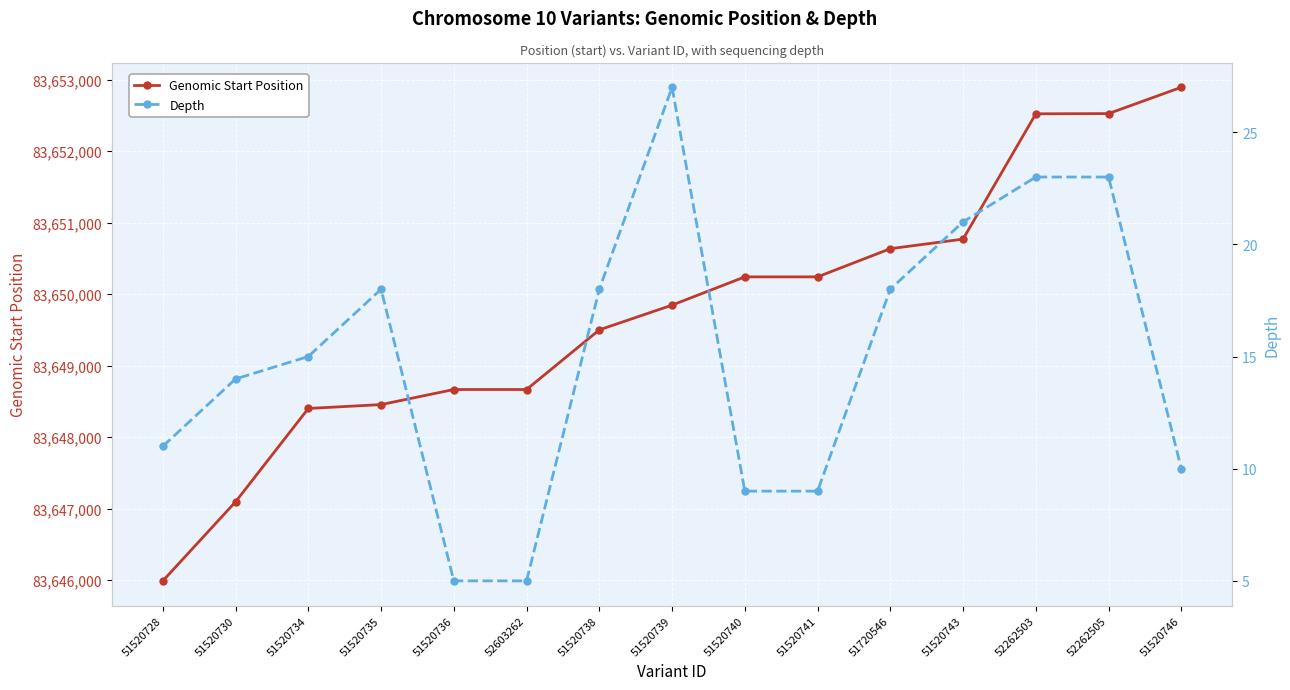

How many values in the Depth series exceed 15?

7